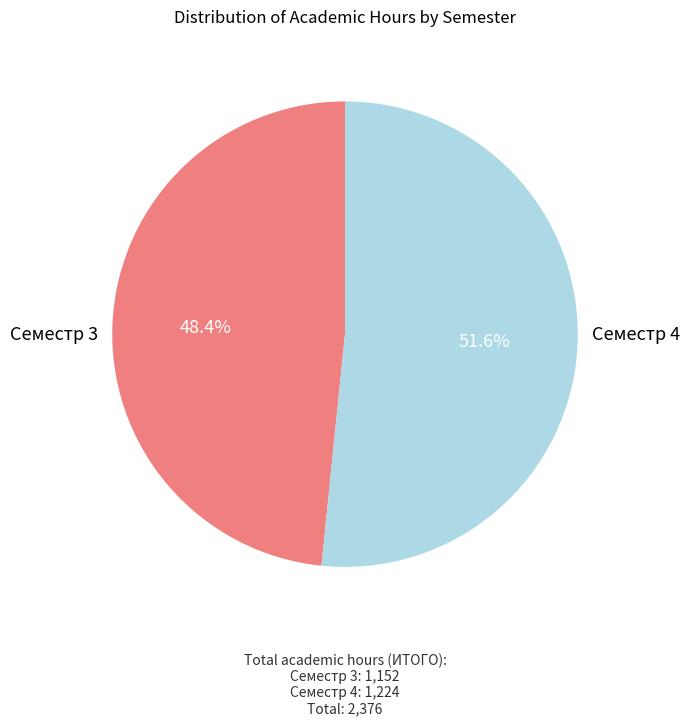

To the nearest percent, what percentage of the pie is Семестр 3?

48%